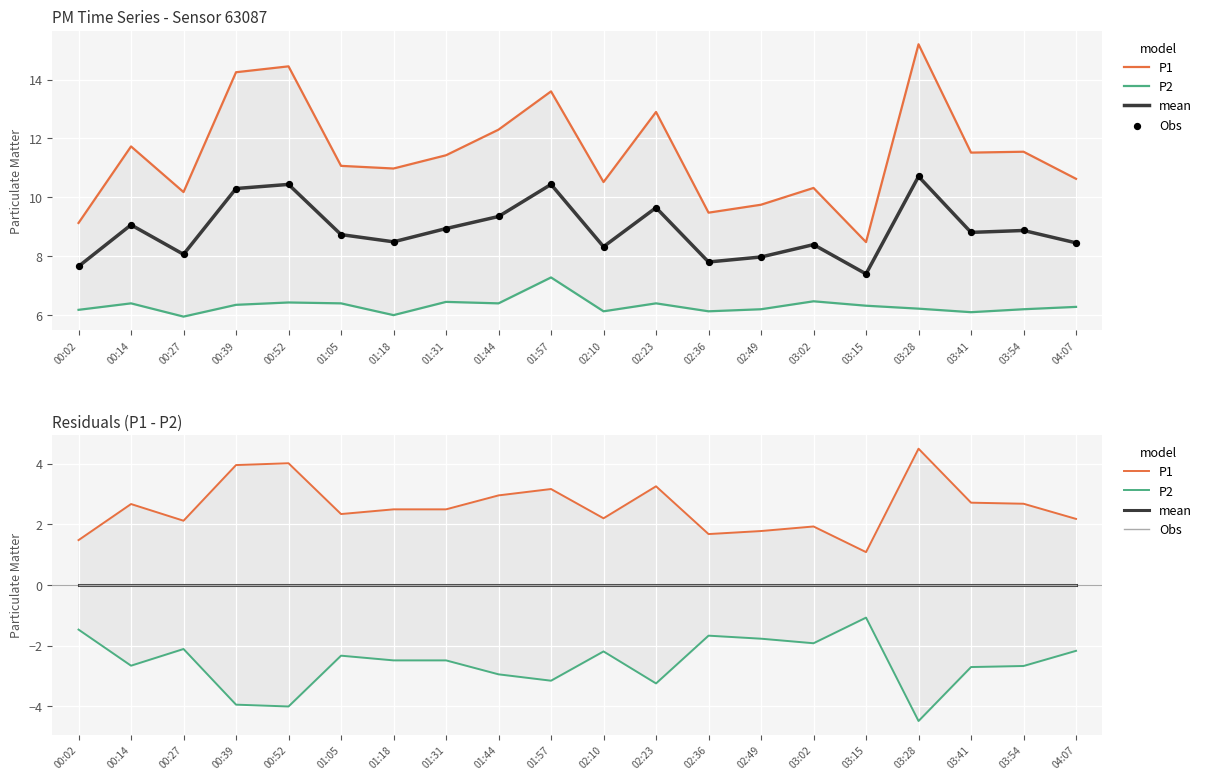

Which series contains the lowest Y value?

P2